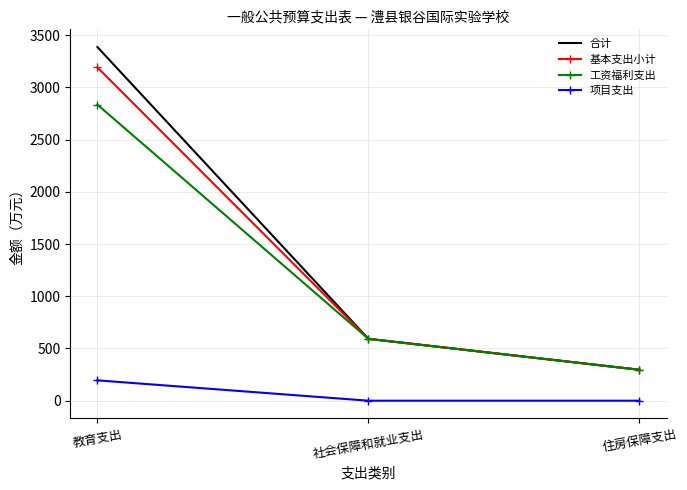

What value does the 合计 series have at 住房保障支出?

296.2